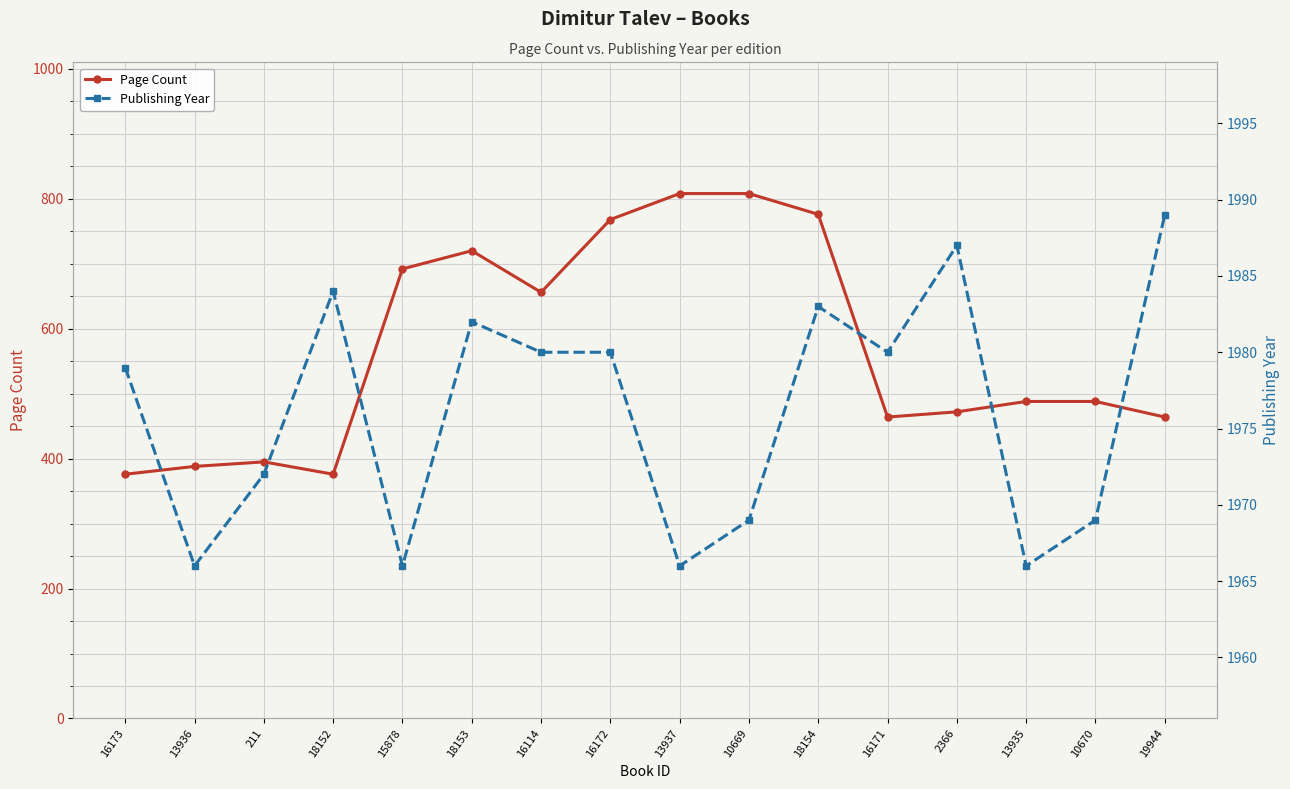

What is the value of the Publishing Year point at the 8th from the left?

1980